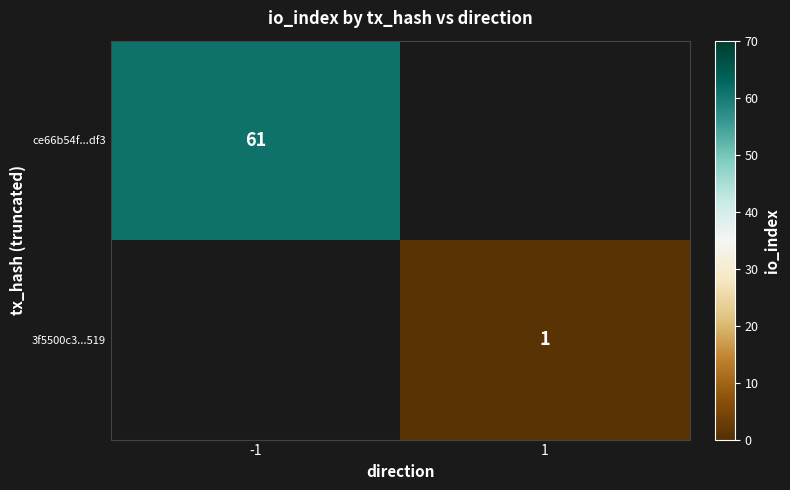

The ce66b54f...df3 series shows 83 at -1. True or false?

False